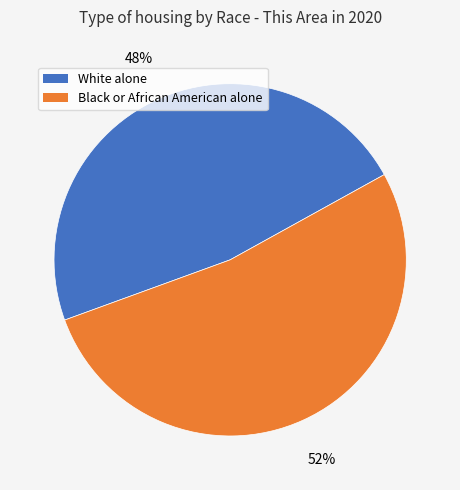

Is there any slice that represents more than half of the pie?

Yes